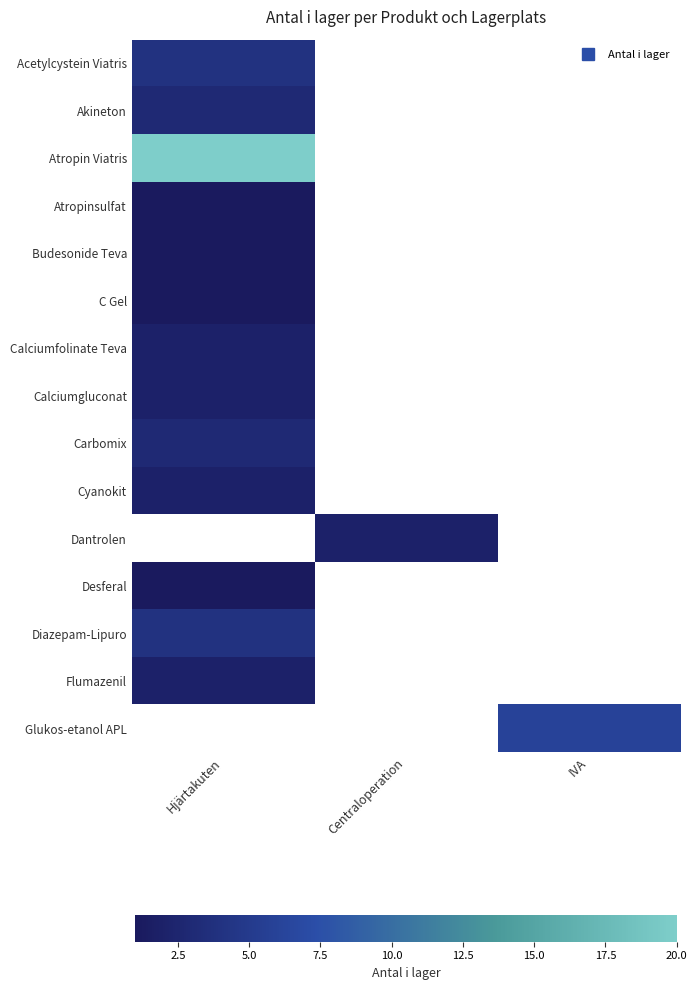

Which category has the highest value across all series?

Hjärtakuten